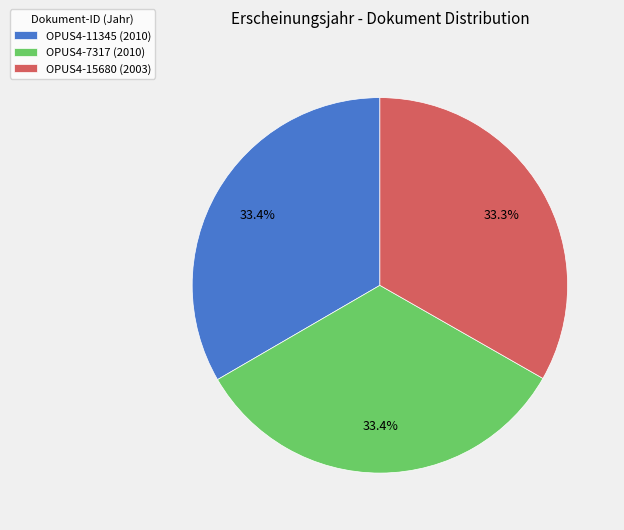

What percentage do OPUS4-15680 and OPUS4-7317 together represent?

66.6%